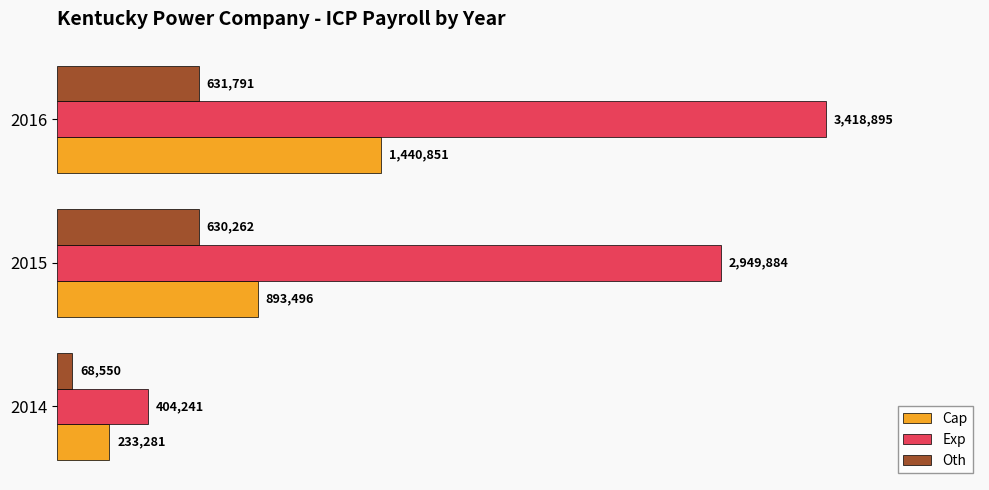

Reading left to right, list all the values displayed in this chart.

Cap: 233281	893496	1440851
Exp: 404241	2949884	3418895
Oth: 68550	630262	631791